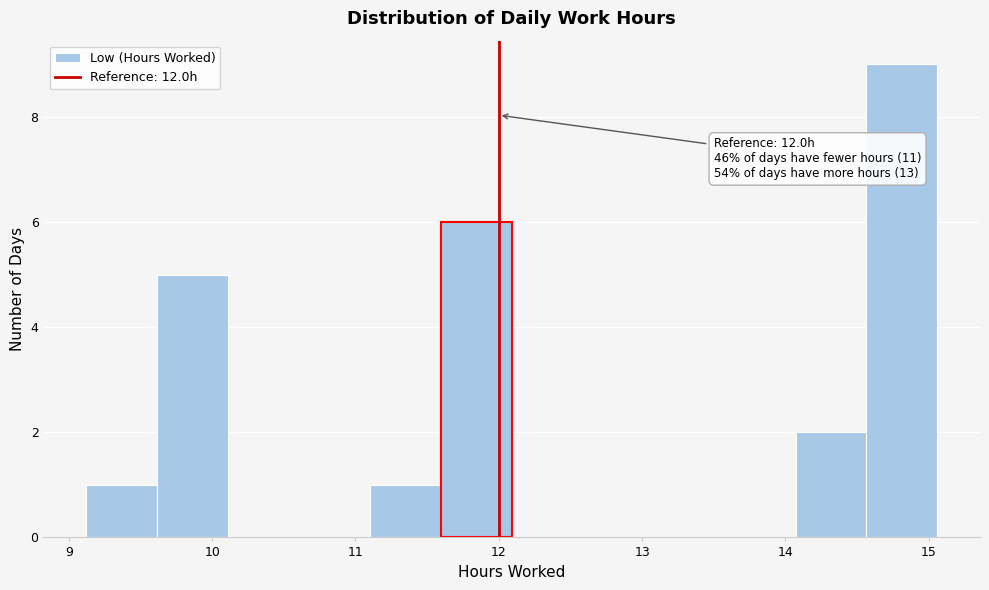

Over which range of the x-axis is the bar tallest?

14.6 to 15.1